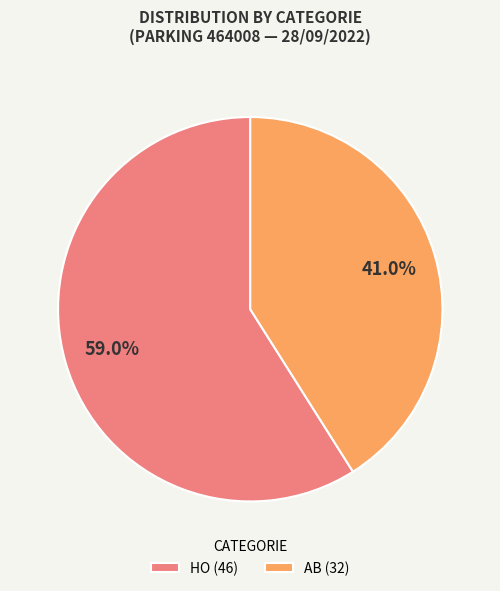

Approximately how many times larger is the value at AB compared to HO?

0.7